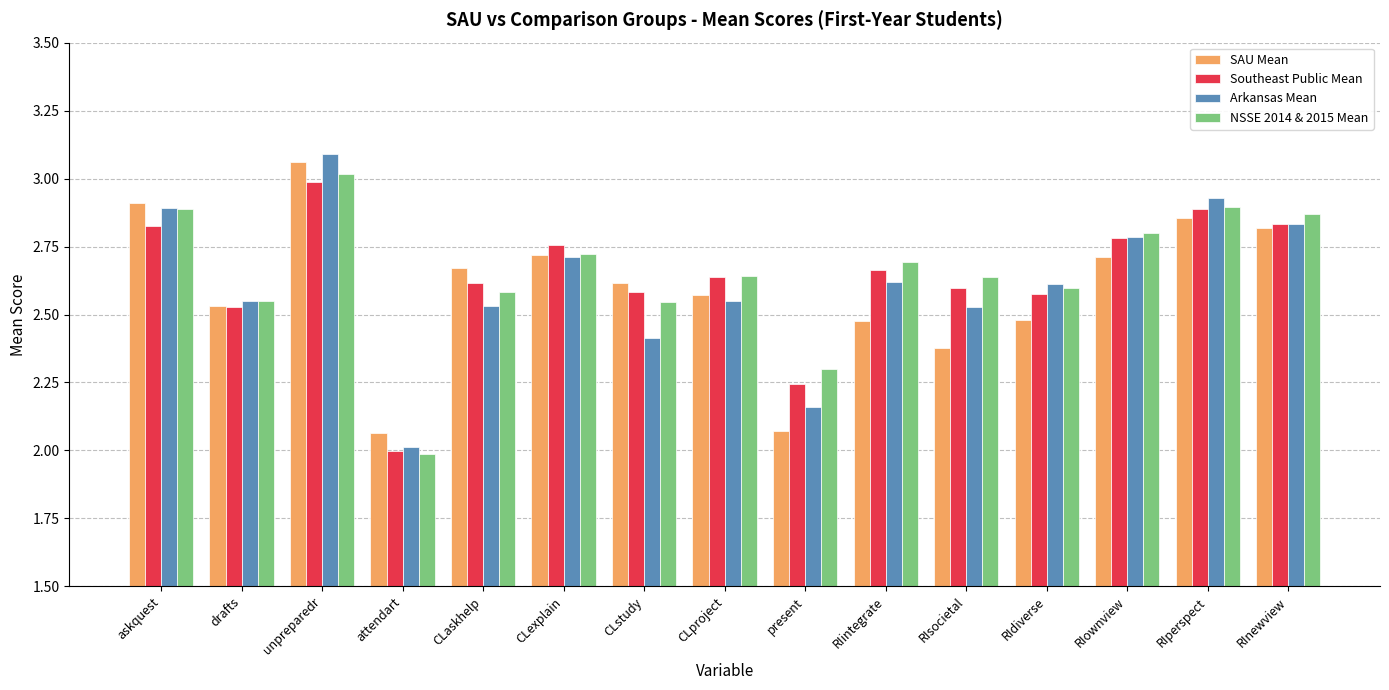

What is the total value across all series at unpreparedr?

12.2